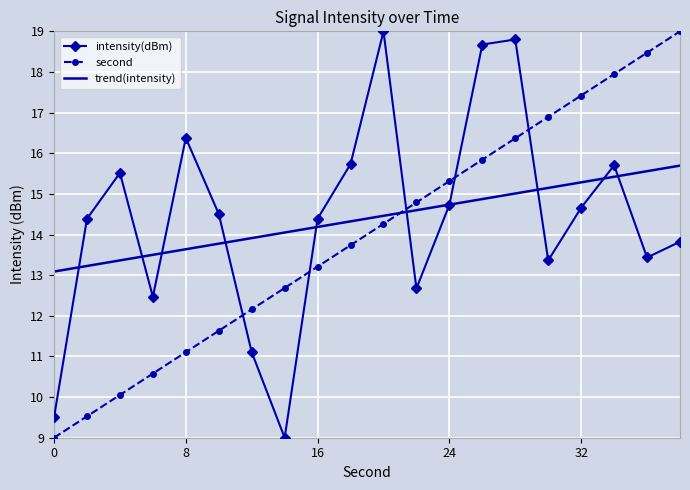

After their last crossing, which series has the higher values: intensity(dBm) or second?

second